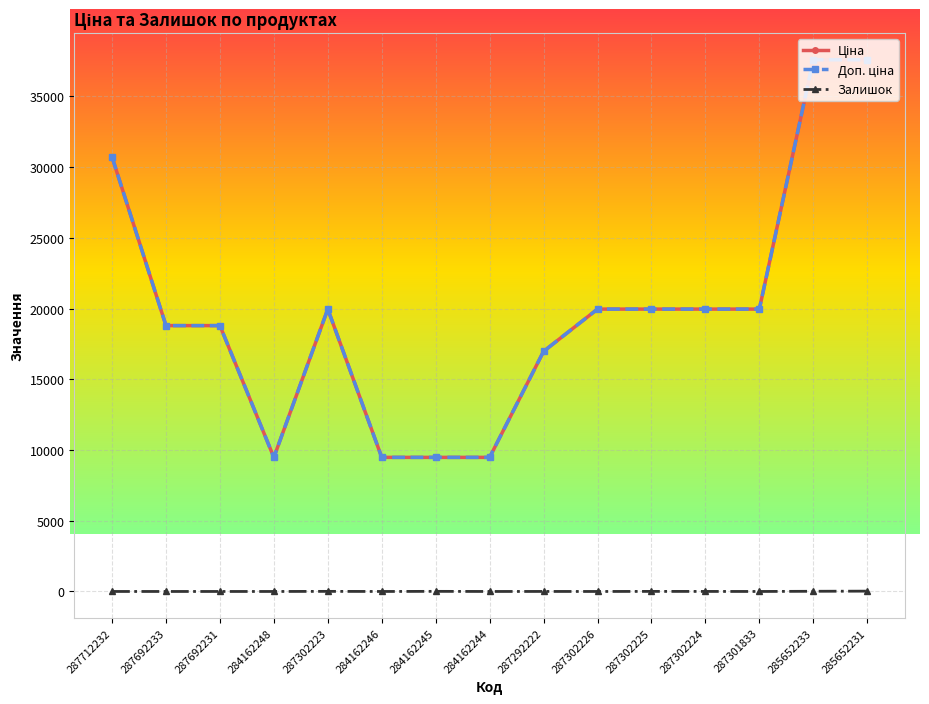

Reading left to right, extract all data points from this chart.

Ціна: 30717.1	18796.8	18796.8	9480.1	19964.2	9480.1	9480.1	9480.1	16976.3	19964.2	19964.2	19964.2	19964.2	37593.6	37593.6
Доп. ціна: 30717.1	18796.8	18796.8	9480.1	19964.2	9480.1	9480.1	9480.1	16976.3	19964.2	19964.2	19964.2	19964.2	37593.6	37593.6
Залишок: 0.0	0.0	0.0	0.0	7.0	0.0	8.0	0.0	2.0	0.0	5.0	3.0	0.0	13.0	23.0